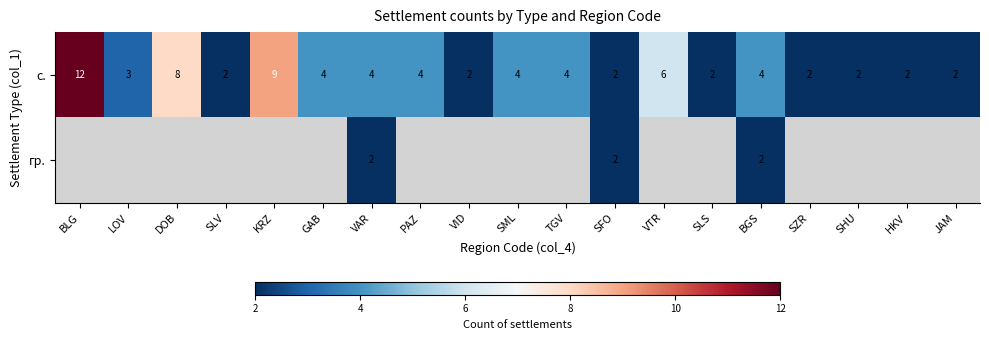

Is it true that с. equals 6.3 at PAZ?

False